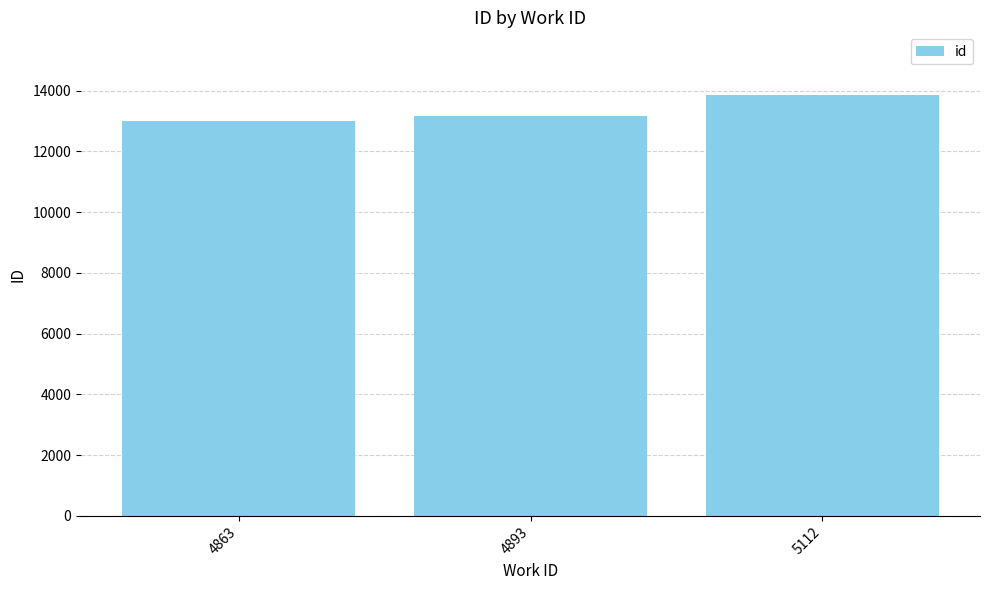

What is the sum of the values at 4893 and 5112?

27005